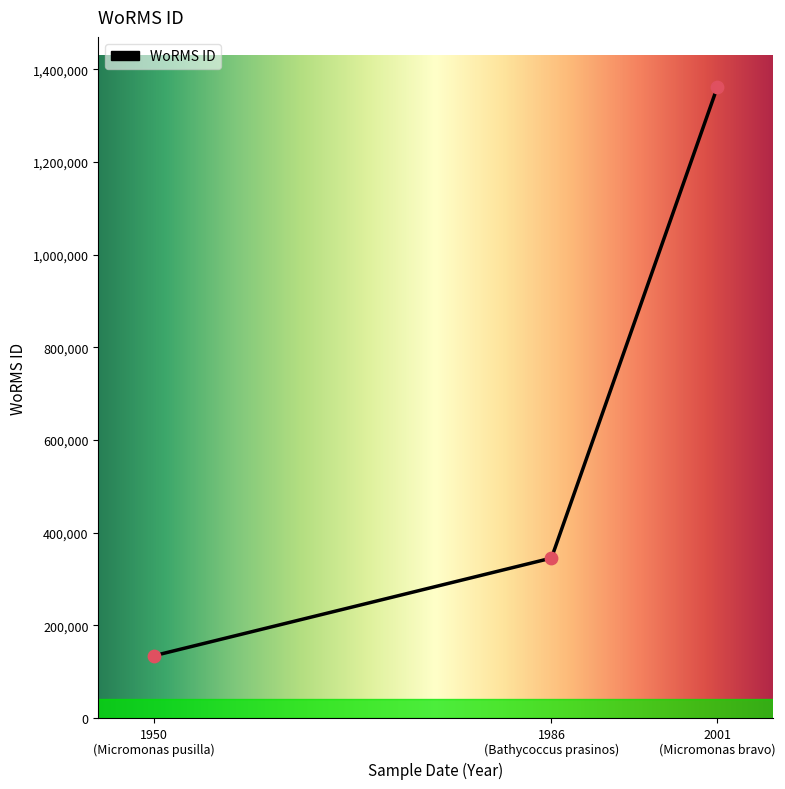

What is the change in value from 1986-04-17 to 1950-01-01?

-210895